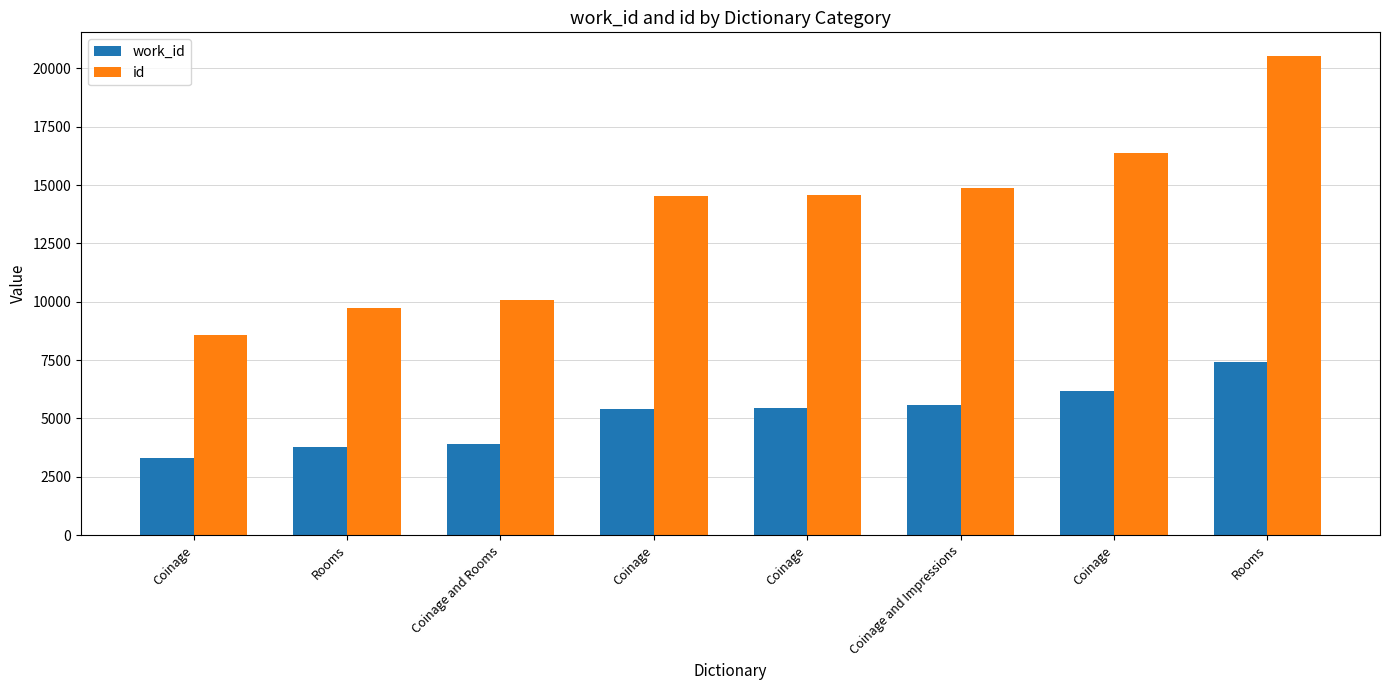

List the series in order of their peak value, highest first.

id, work_id